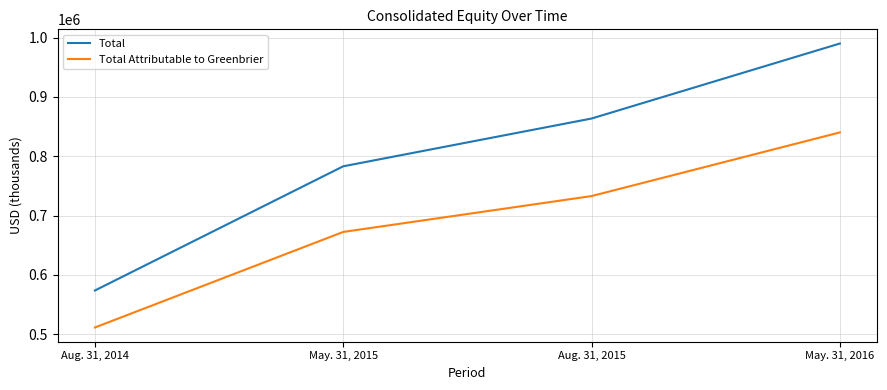

True or false: Total and Total Attributable to Greenbrier cross at least once.

False